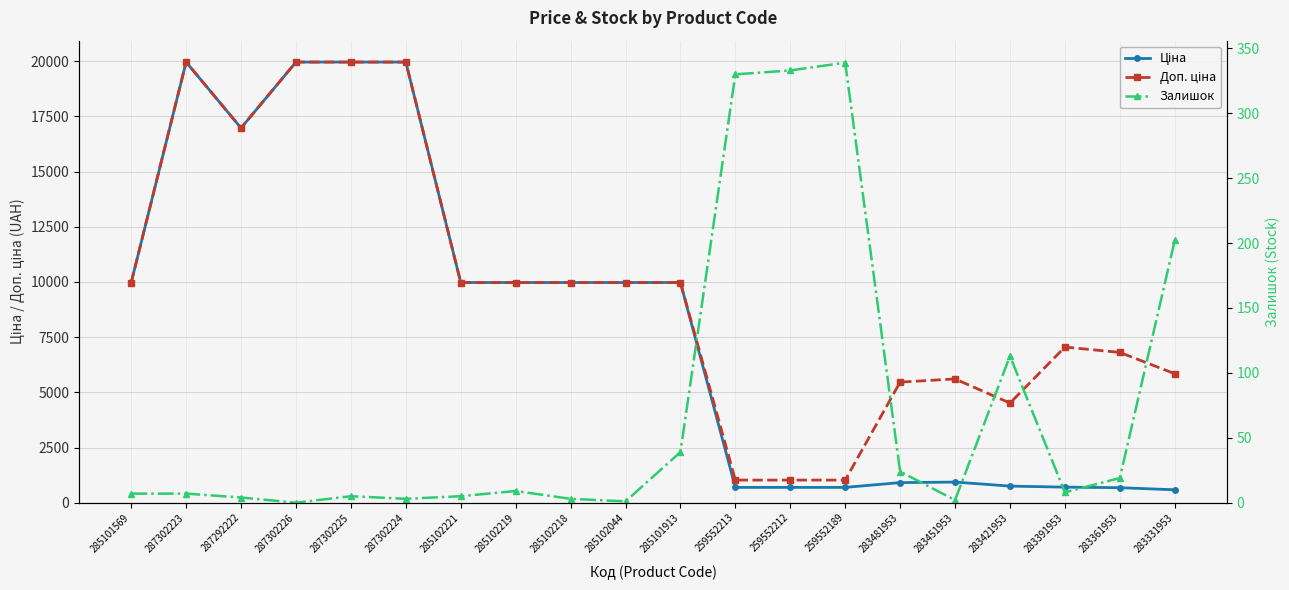

At 285101913, list the series in order from smallest to largest.

Залишок, Ціна, Доп. ціна